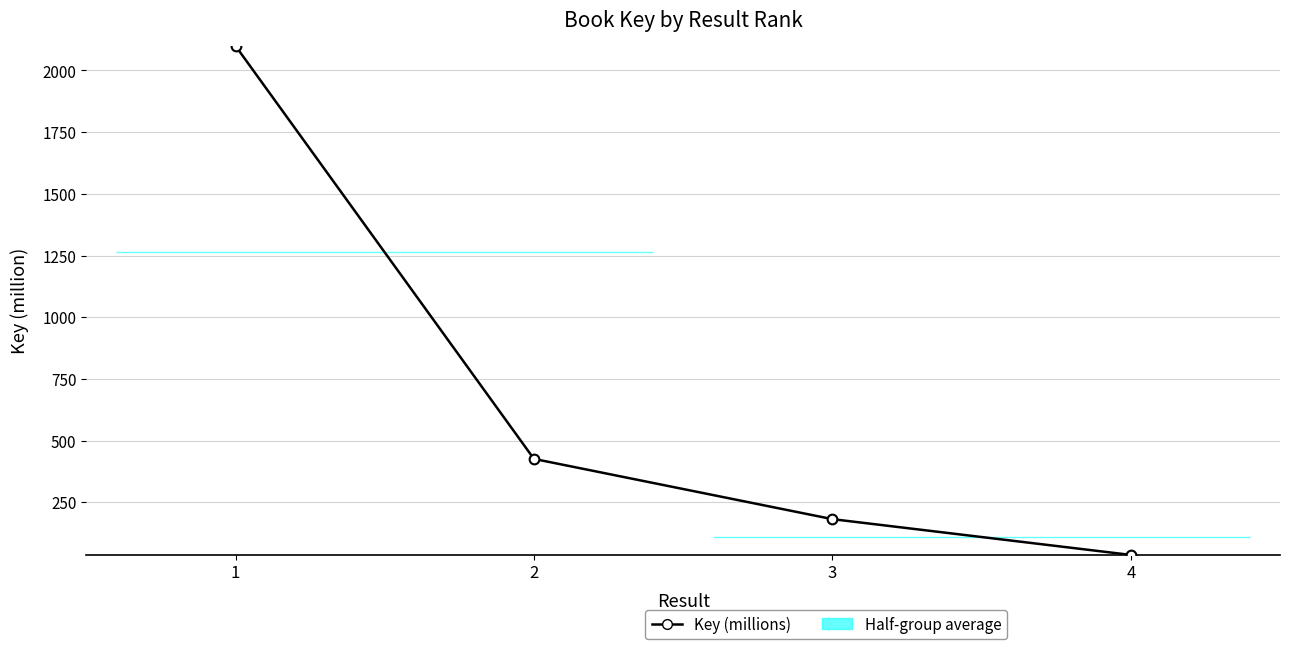

Is it true that the value at 2 is 150.5?

False